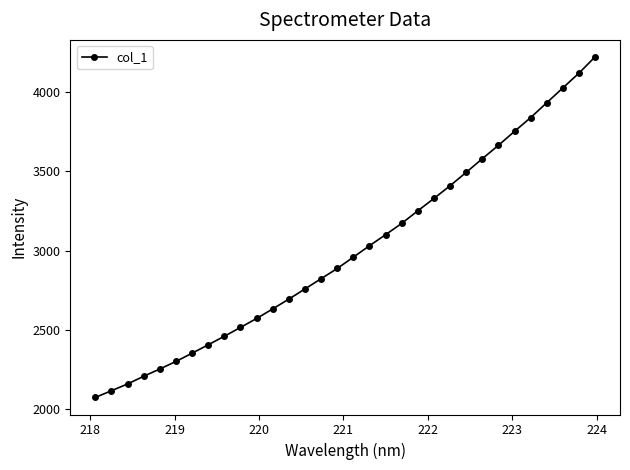

How many lines are shown in the chart?

1